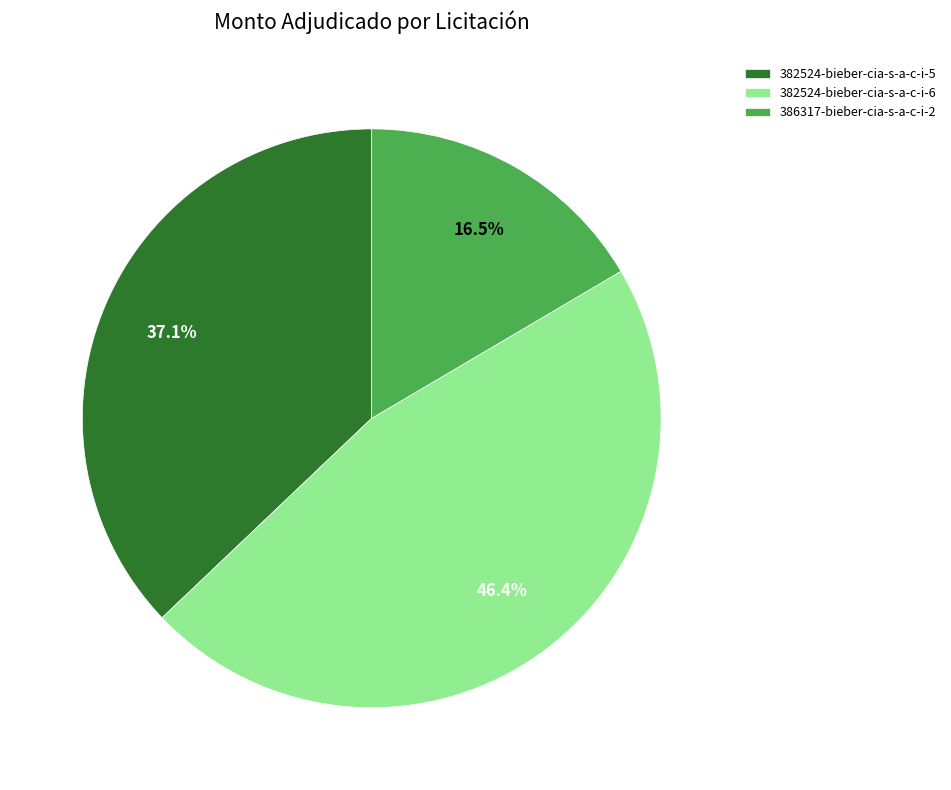

How many segments does this pie chart have?

3